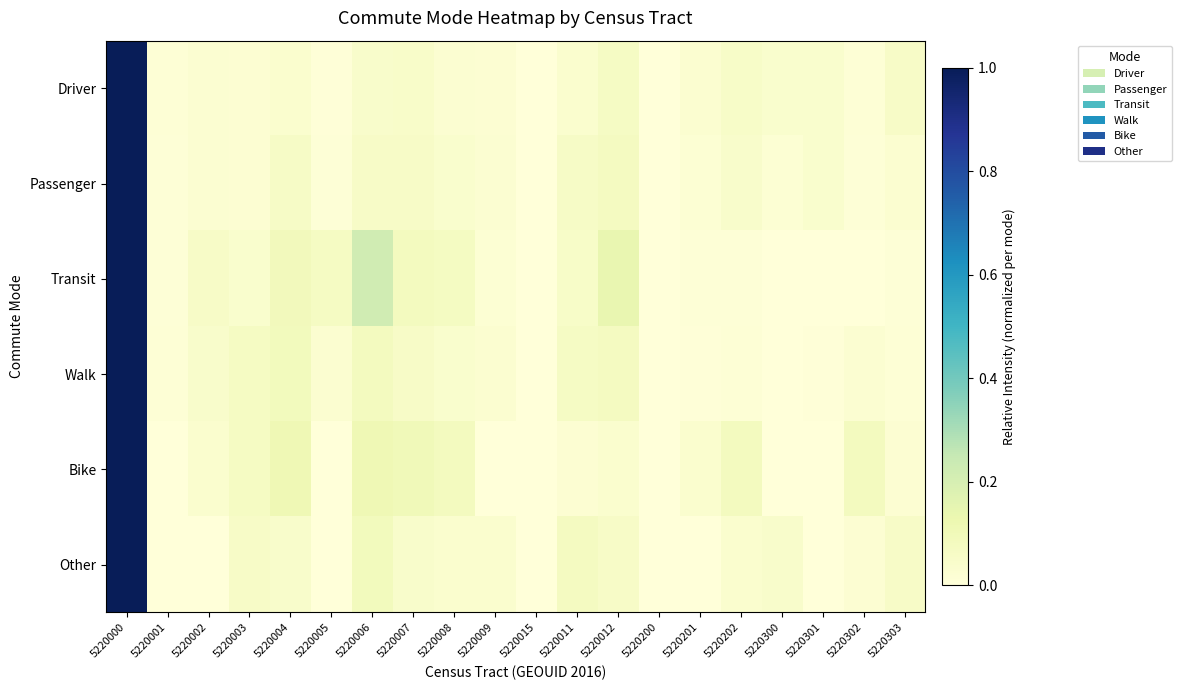

List the series in order of their peak value, lowest first.

Bike, Other, Transit, Walk, Passenger, Driver